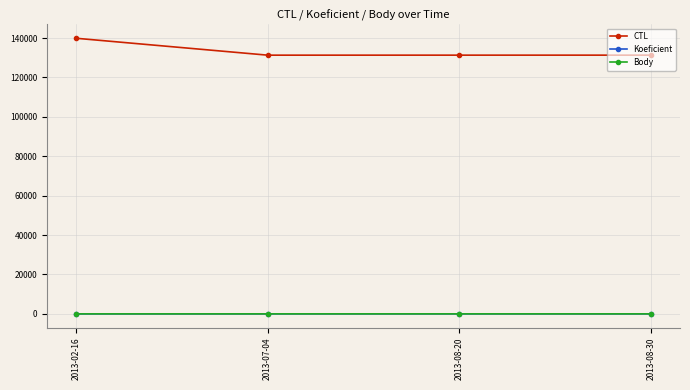

What position from the left is 2013-02-16?

1